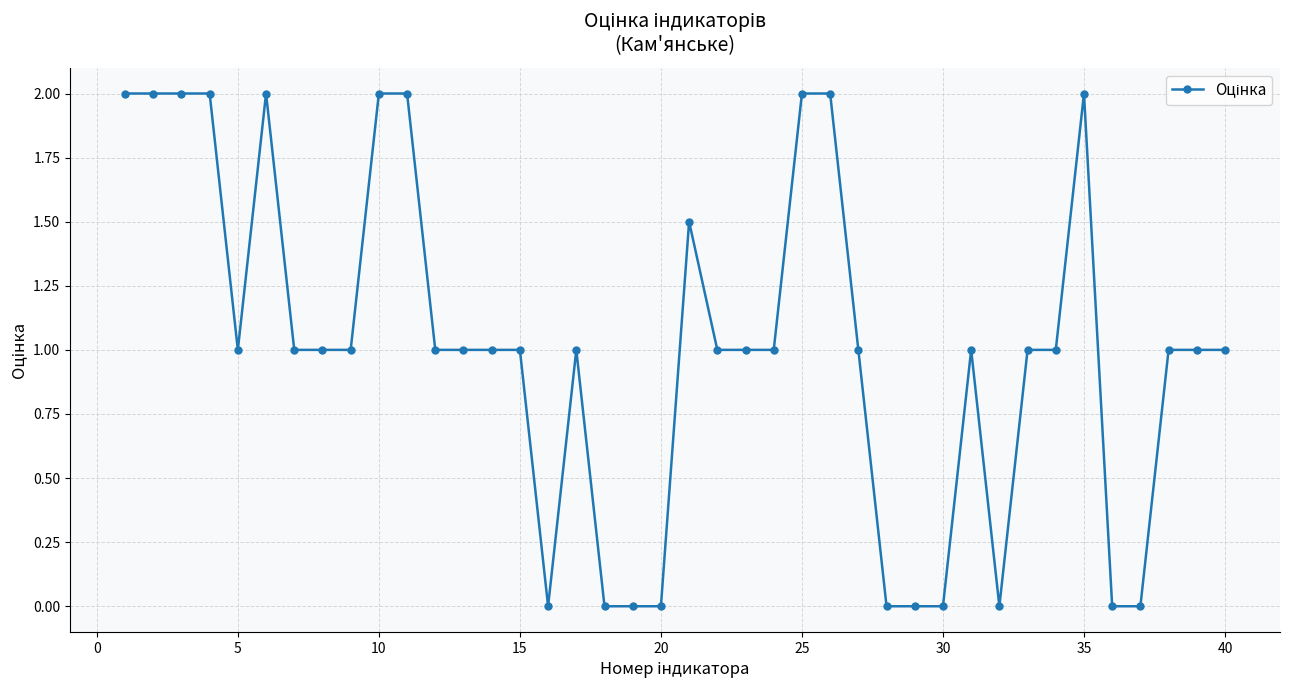

How many lines are shown in the chart?

1